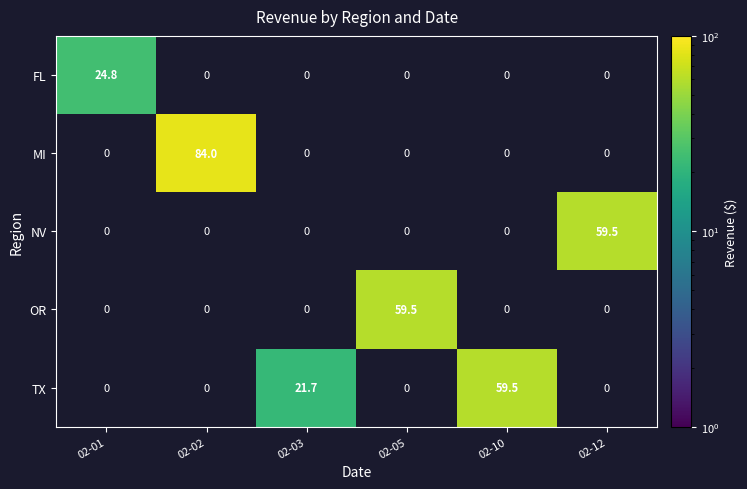

Reading right to left, extract all data points from this chart.

FL: 02-12=0.0	02-10=0.0	02-05=0.0	02-03=0.0	02-02=0.0	02-01=24.8
MI: 02-12=0.0	02-10=0.0	02-05=0.0	02-03=0.0	02-02=84.0	02-01=0.0
NV: 02-12=59.5	02-10=0.0	02-05=0.0	02-03=0.0	02-02=0.0	02-01=0.0
OR: 02-12=0.0	02-10=0.0	02-05=59.5	02-03=0.0	02-02=0.0	02-01=0.0
TX: 02-12=0.0	02-10=59.5	02-05=0.0	02-03=21.7	02-02=0.0	02-01=0.0